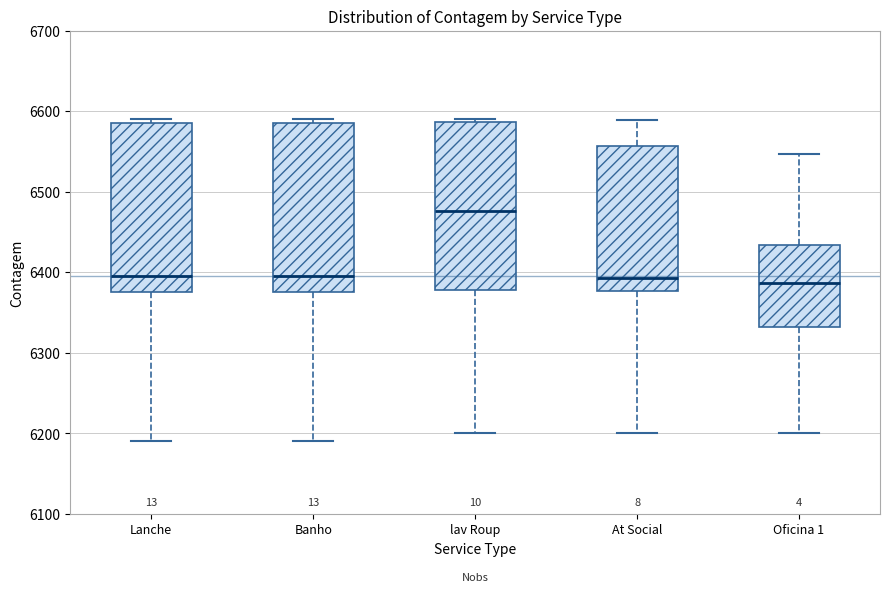

Where is the upper edge of the box for Lanche on the y-axis? The values are not printed on the chart, so give them approximately, as read against the axis.

6590